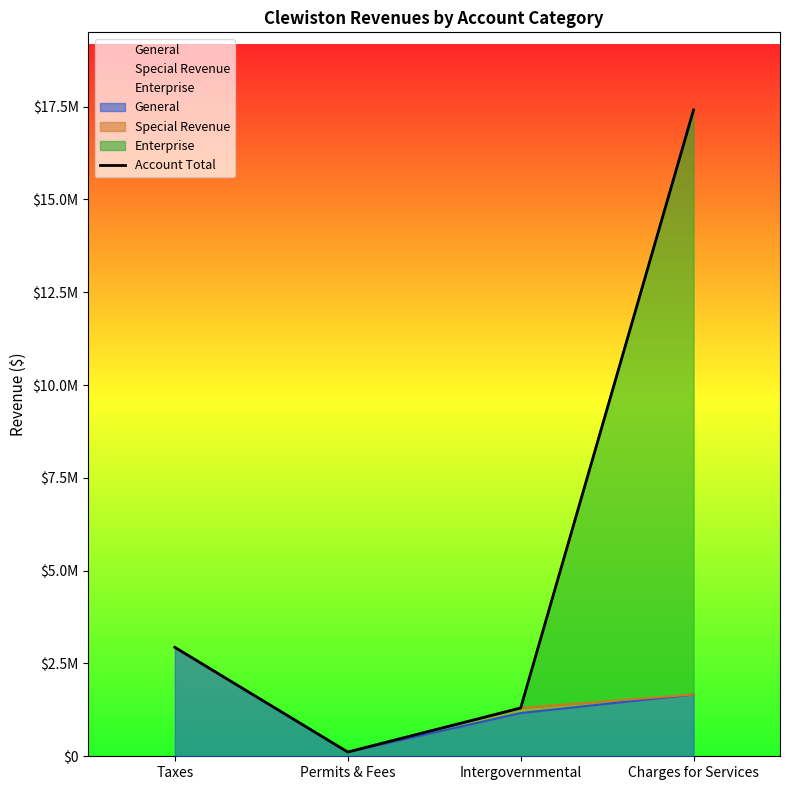

Is it true that the value at Intergovernmental is 2047814?

False